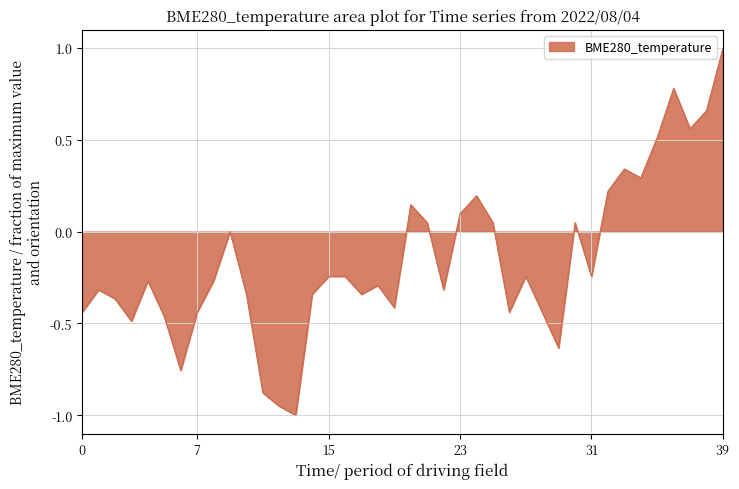

What is the maximum value shown in the chart?

1.0